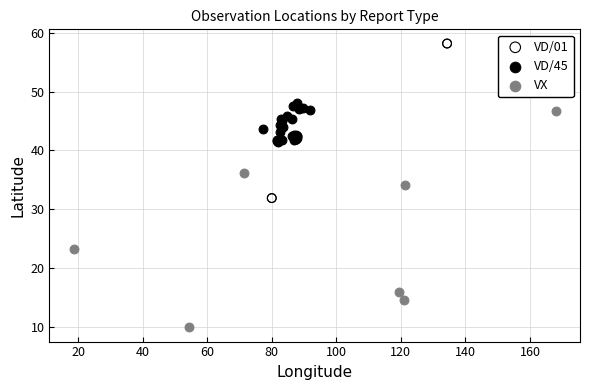

Which series reaches the maximum Y coordinate?

VD/01